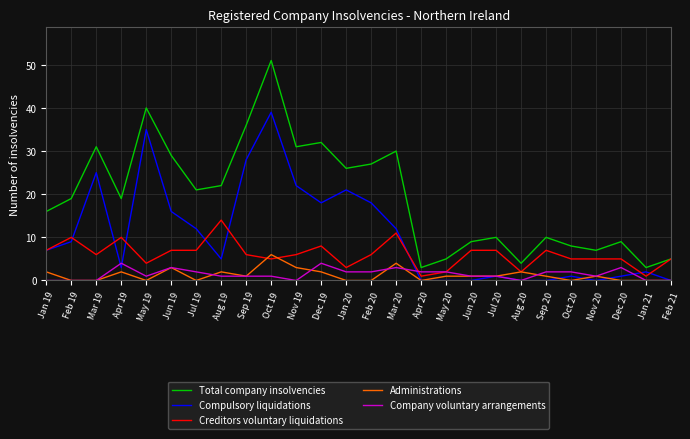

Which series changed the most between May 19 and Jul 20?

Compulsory liquidations